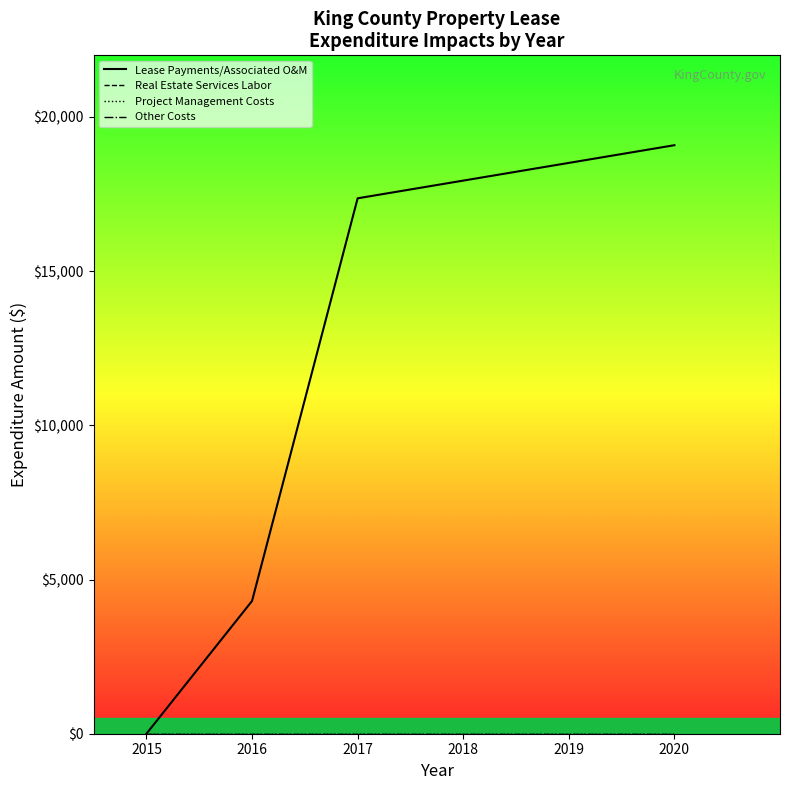

What is the spread (max minus min) of values at 2017?

17363.5